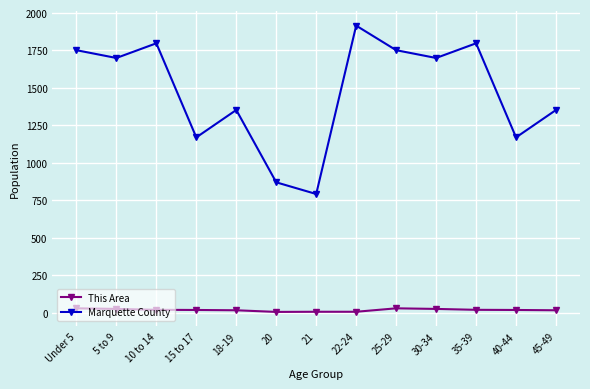

What are all the series names shown in the legend?

This Area, Marquette County